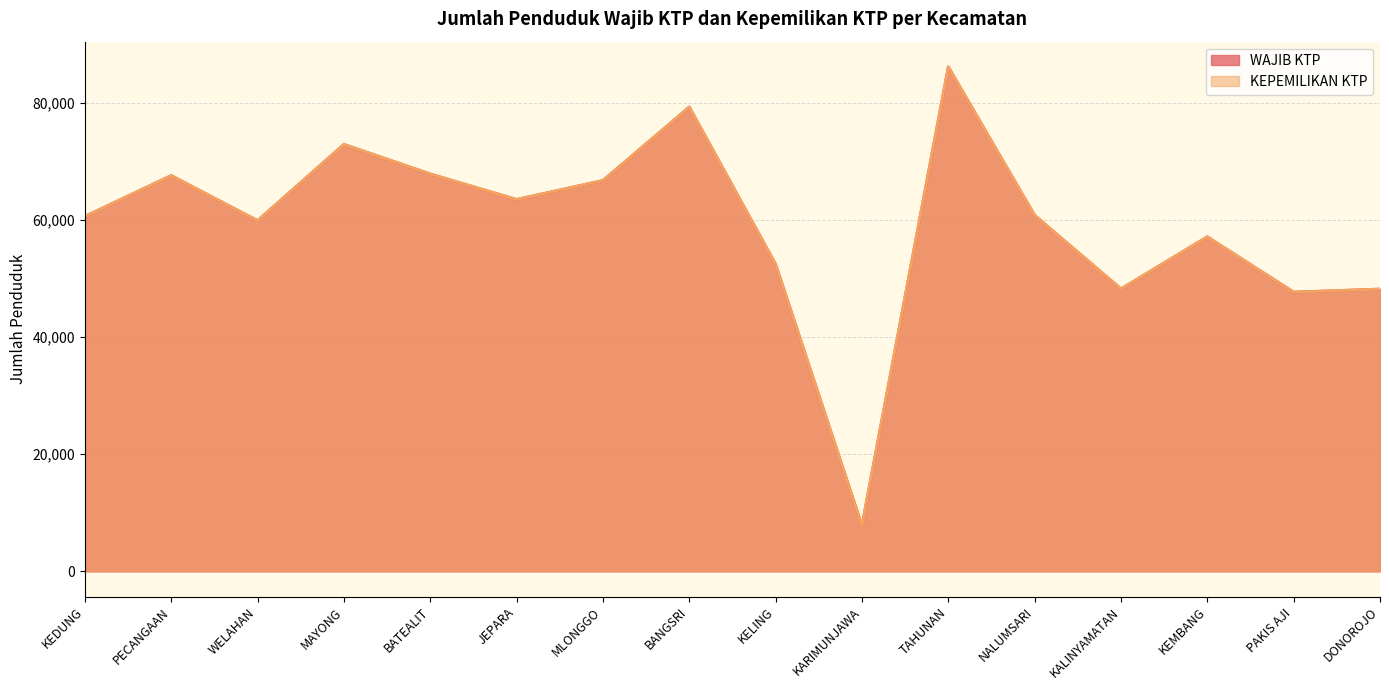

Reading right to left, transcribe all the data shown in this chart.

WAJIB KTP: DONOROJO=48210	PAKIS AJI=47690	KEMBANG=57139	KALINYAMATAN=48244	NALUMSARI=60810	TAHUNAN=86157	KARIMUNJAWA=7799	KELING=52450	BANGSRI=79305	MLONGGO=66750	JEPARA=63513	BATEALIT=67872	MAYONG=72923	WELAHAN=59899	PECANGAAN=67601	KEDUNG=60617
KEPEMILIKAN KTP: DONOROJO=48208	PAKIS AJI=47688	KEMBANG=57137	KALINYAMATAN=48244	NALUMSARI=60810	TAHUNAN=86157	KARIMUNJAWA=7799	KELING=52450	BANGSRI=79305	MLONGGO=66750	JEPARA=63513	BATEALIT=67872	MAYONG=72923	WELAHAN=59898	PECANGAAN=67600	KEDUNG=60617